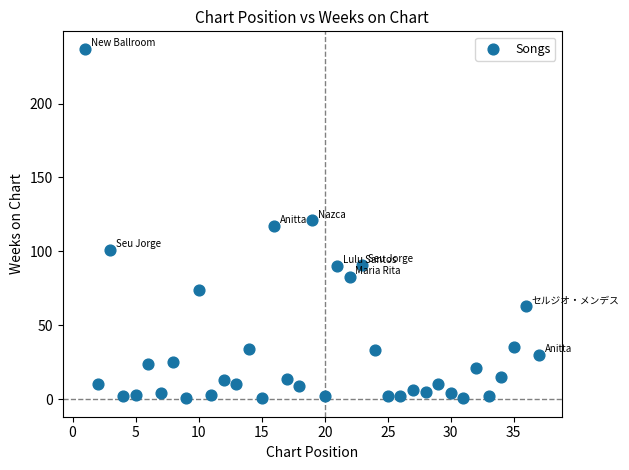

What is the range of Y values (max minus min)?

236